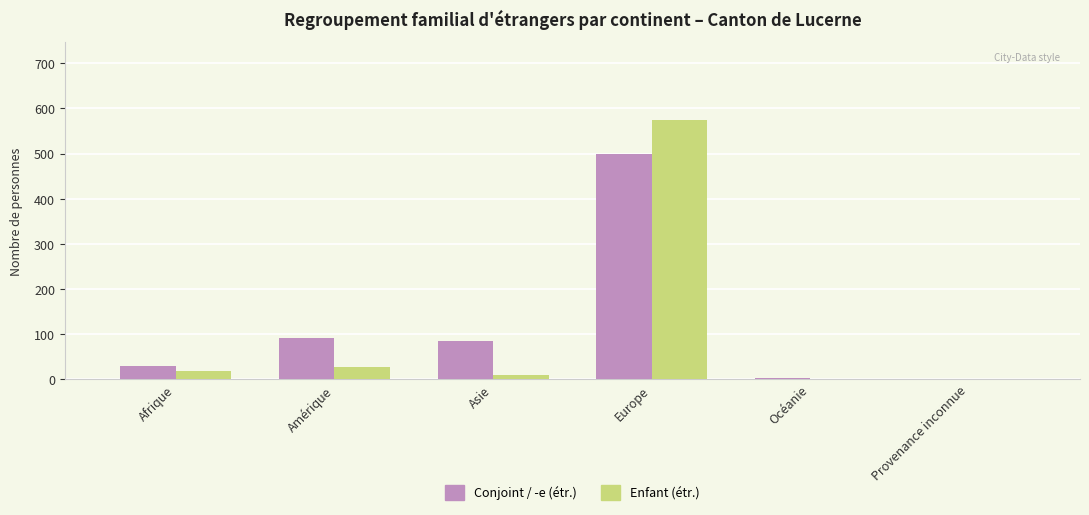

What is the total value across all series at Afrique?

47